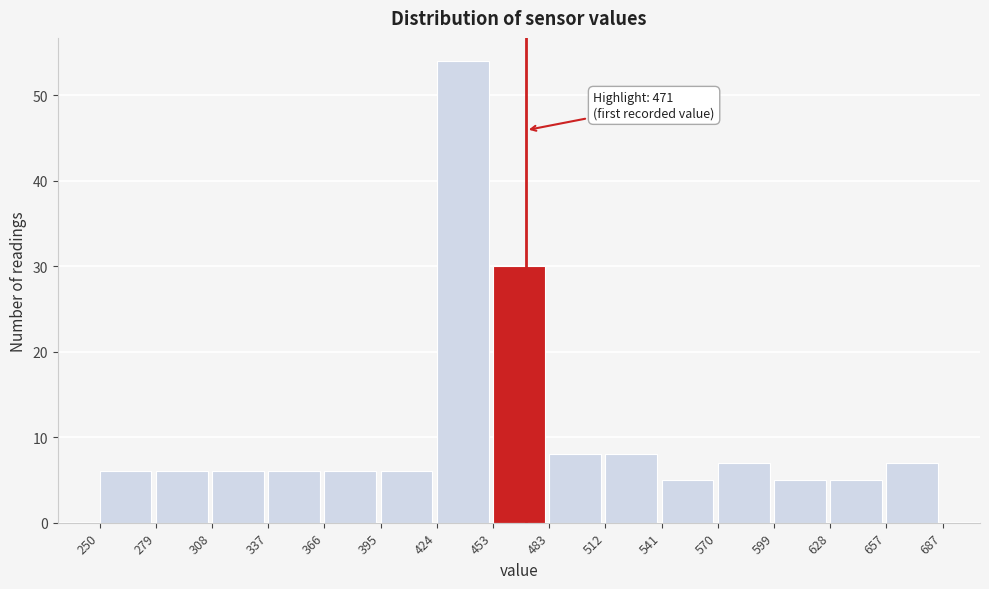

Which range on the x-axis has the tallest bar?

424 to 453